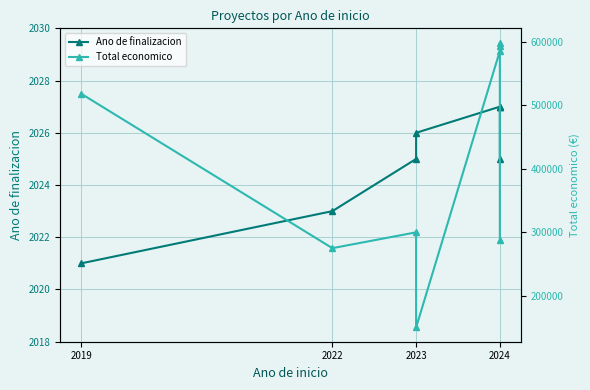

What position from the left is 2022?

2